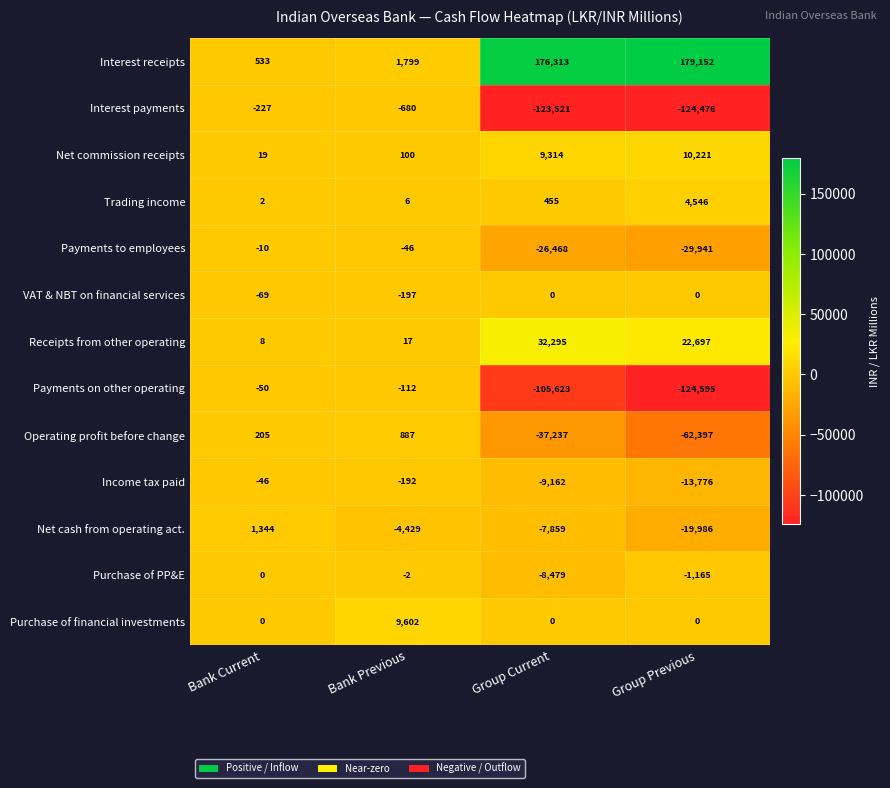

True or false: Interest receipts has a value of 56513 at Group Current.

False